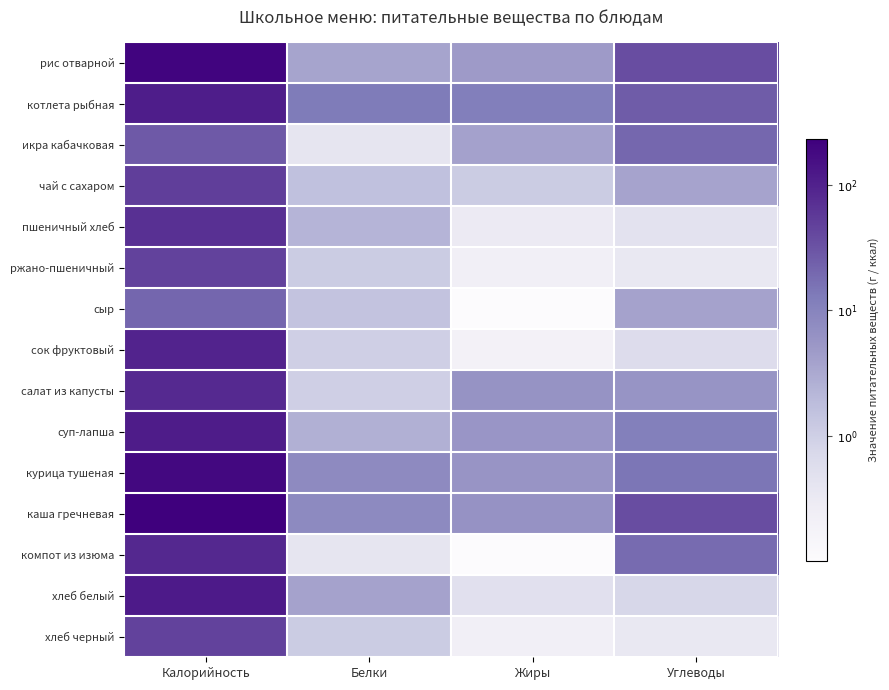

Reading right to left, what are all the values shown in this chart?

рис отварной: Углеводы=1.6	Жиры=0.7	Белки=0.6	Калорийность=2.3
котлета рыбная: Углеводы=1.4	Жиры=1.1	Белки=1.1	Калорийность=2.0
икра кабачковая: Углеводы=1.3	Жиры=0.6	Белки=-0.4	Калорийность=1.4
чай с сахаром: Углеводы=0.6	Жиры=0.0	Белки=0.2	Калорийность=1.7
пшеничный хлеб: Углеводы=-0.3	Жиры=-0.5	Белки=0.4	Калорийность=1.8
ржано-пшеничный: Углеводы=-0.5	Жиры=-0.7	Белки=0.0	Калорийность=1.7
сыр: Углеводы=0.6	Жиры=-1.0	Белки=0.2	Калорийность=1.3
сок фруктовый: Углеводы=-0.2	Жиры=-0.7	Белки=0.0	Калорийность=2.0
салат из капусты: Углеводы=0.8	Жиры=0.8	Белки=0.0	Калорийность=1.9
суп-лапша: Углеводы=1.1	Жиры=0.7	Белки=0.4	Калорийность=2.1
курица тушеная: Углеводы=1.2	Жиры=0.8	Белки=0.9	Калорийность=2.3
каша гречневая: Углеводы=1.6	Жиры=0.8	Белки=0.9	Калорийность=2.4
компот из изюма: Углеводы=1.3	Жиры=-1.0	Белки=-0.4	Калорийность=1.9
хлеб белый: Углеводы=-0.1	Жиры=-0.3	Белки=0.6	Калорийность=2.1
хлеб черный: Углеводы=-0.5	Жиры=-0.7	Белки=0.0	Калорийность=1.7